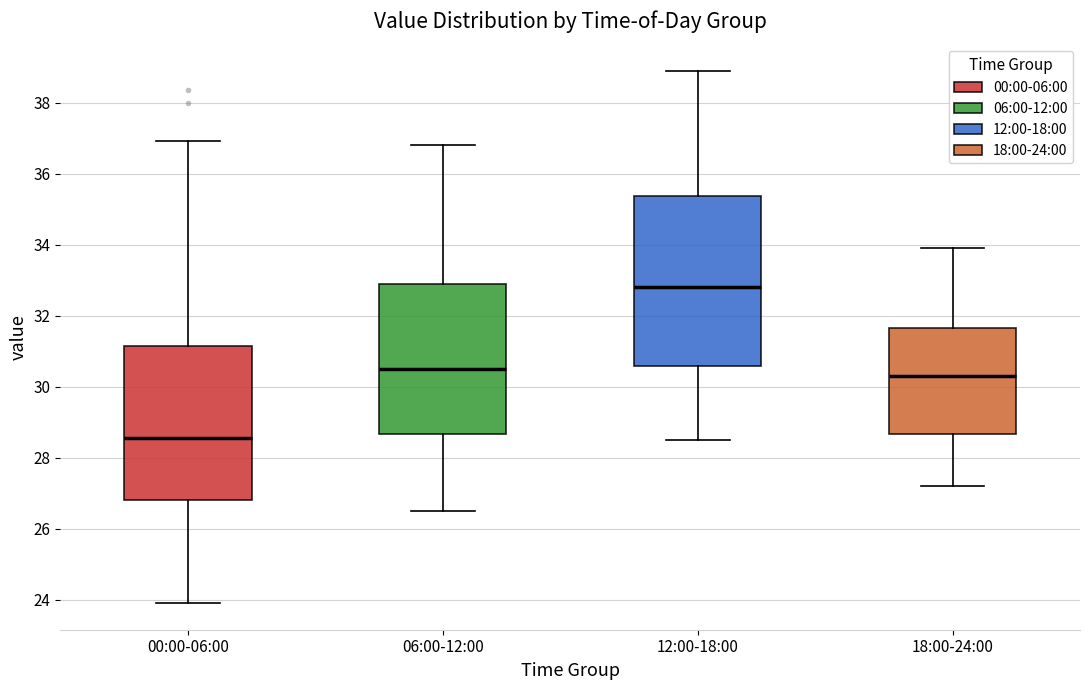

Which box is the tallest, from its lower edge to its upper edge?

12:00-18:00